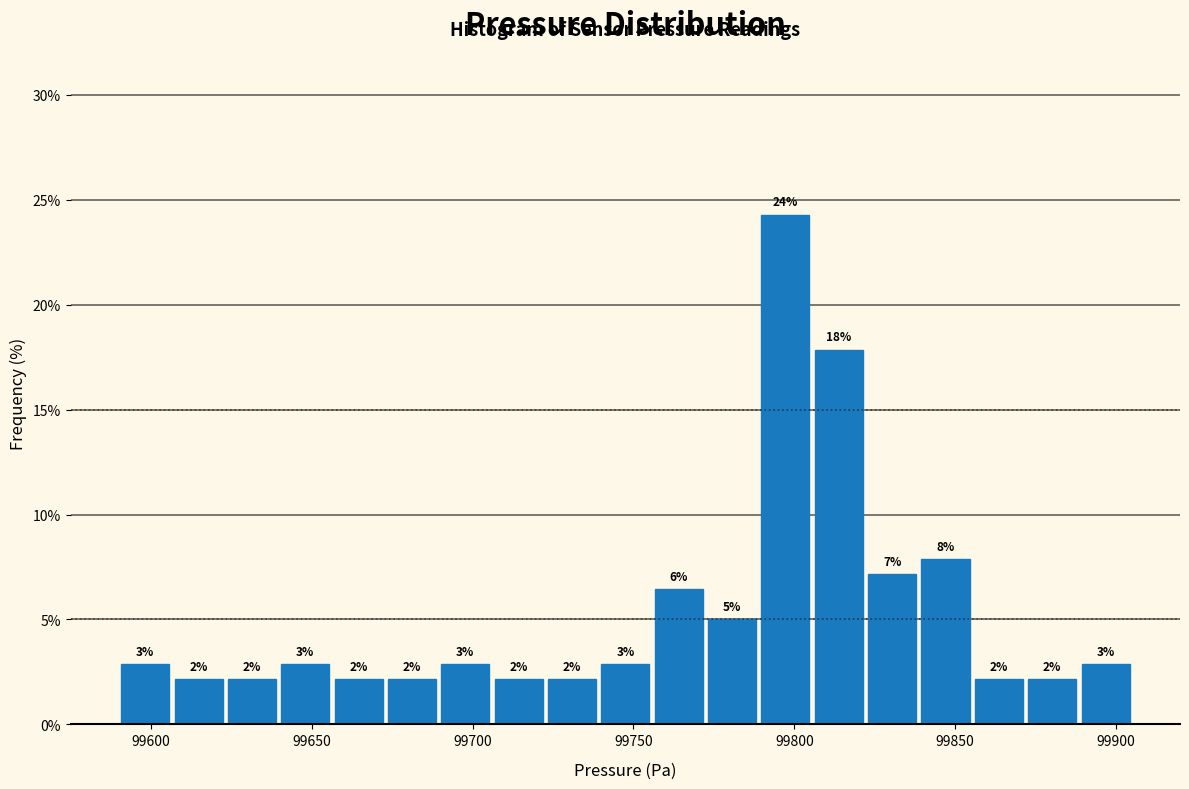

Read against the x-axis, roughly where is the centre of the tallest bar?

99795